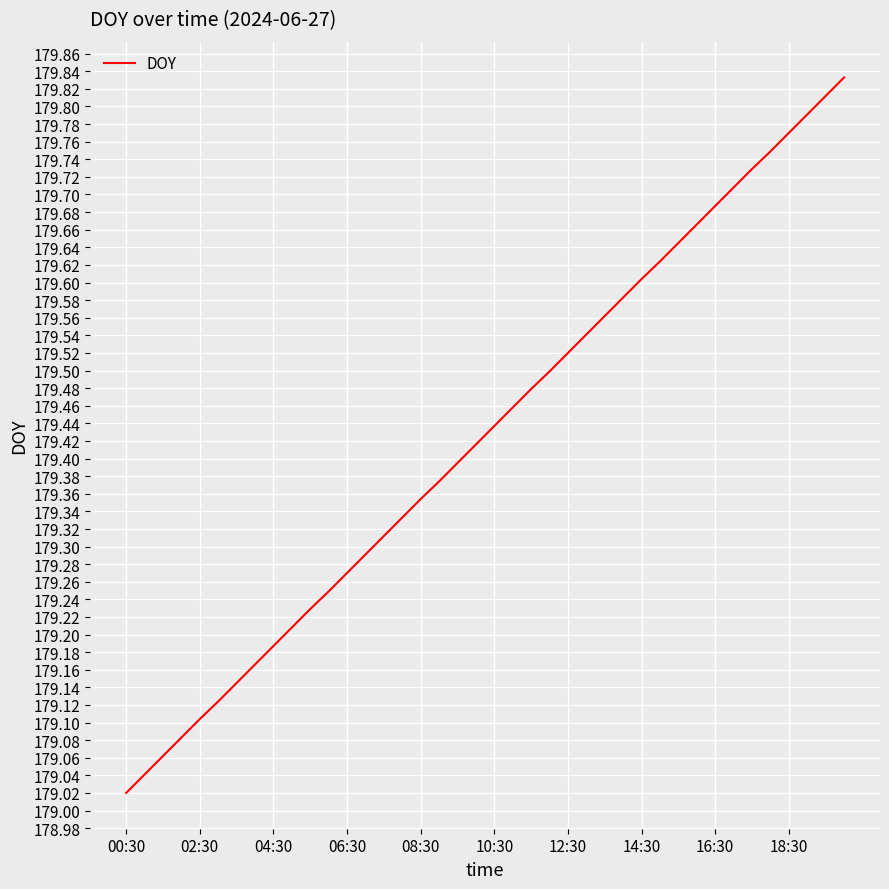

Which category has the lowest value across all series?

00:30